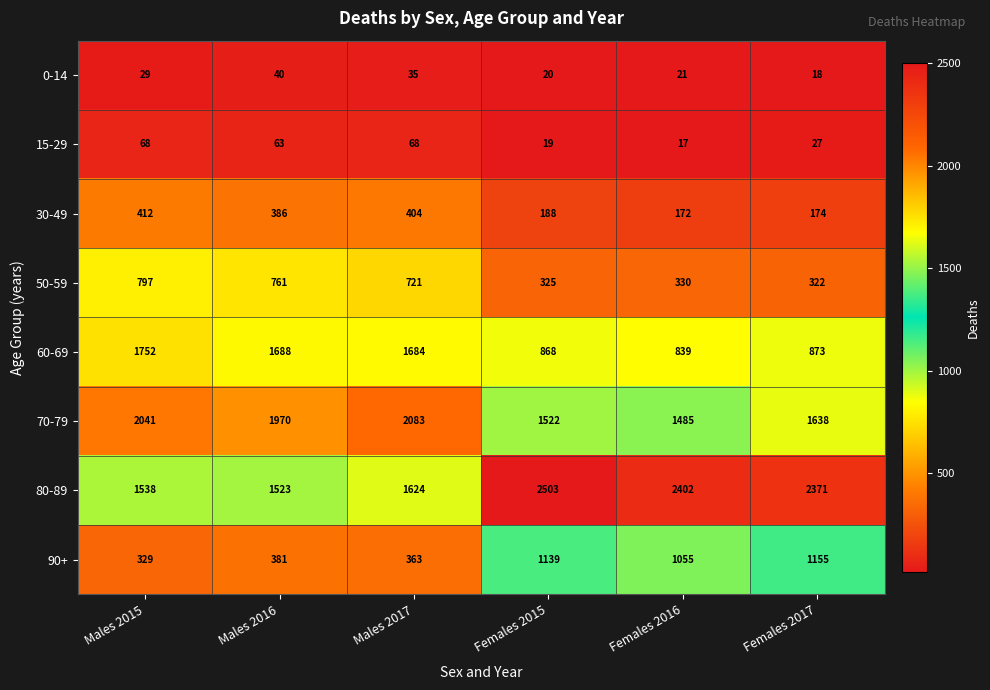

What is the maximum value shown in the chart?

2503